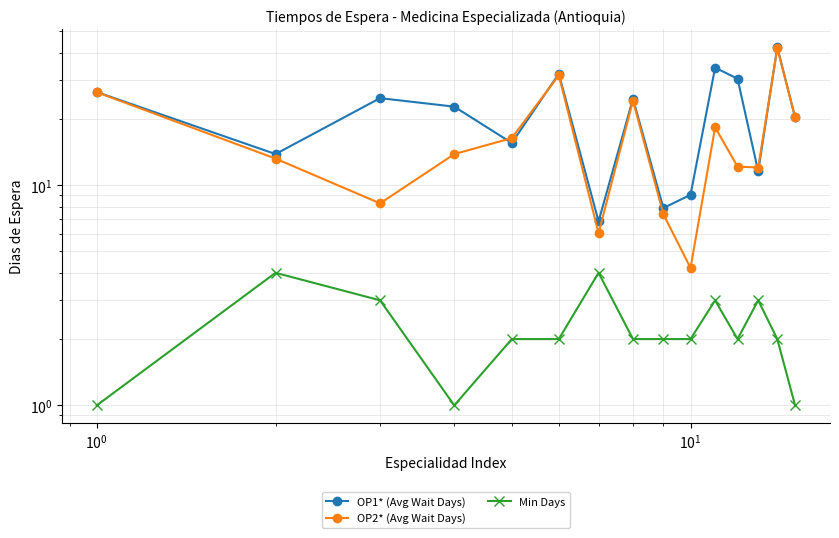

Is it true that OP2* (Avg Wait Days) equals 26.4 at $\mathdefault{10^{2}}$?

False